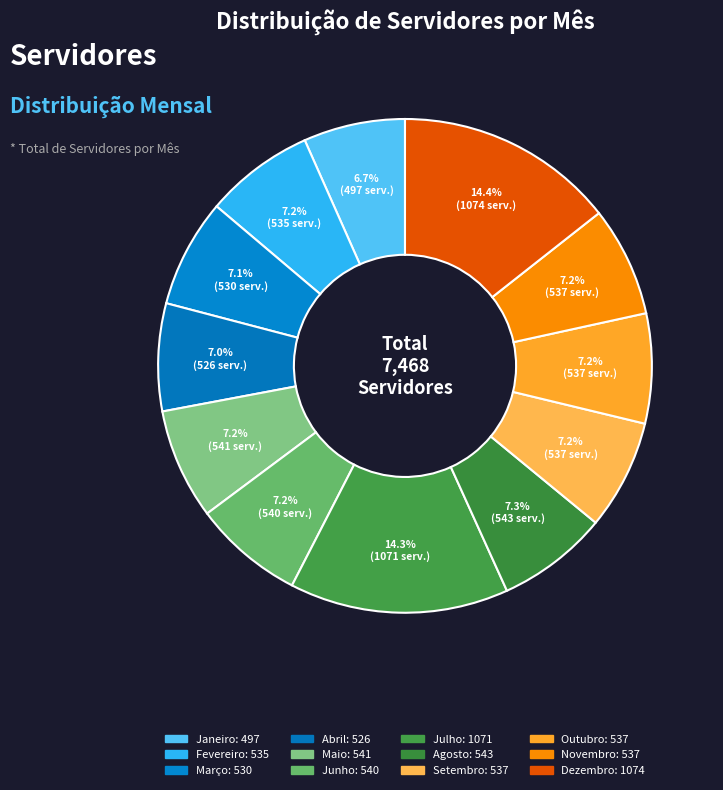

Rank the categories by value from highest to lowest.

Dezembro, Julho, Agosto, Maio, Junho, Setembro, Outubro, Novembro, Fevereiro, Março, Abril, Janeiro